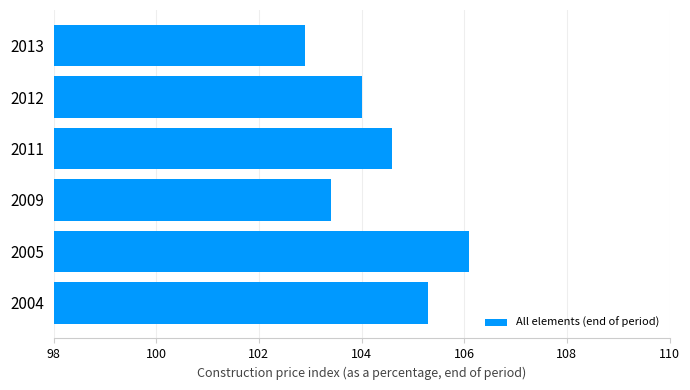

Reading bottom to top, extract all data points from this chart.

105.3	106.1	103.4	104.6	104.0	102.9